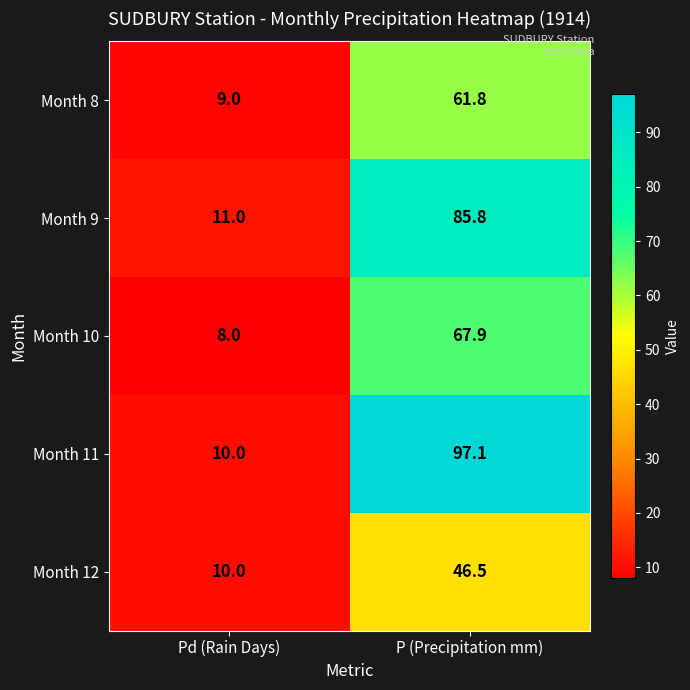

At which category is the sum across all series the highest?

P (Precipitation mm)